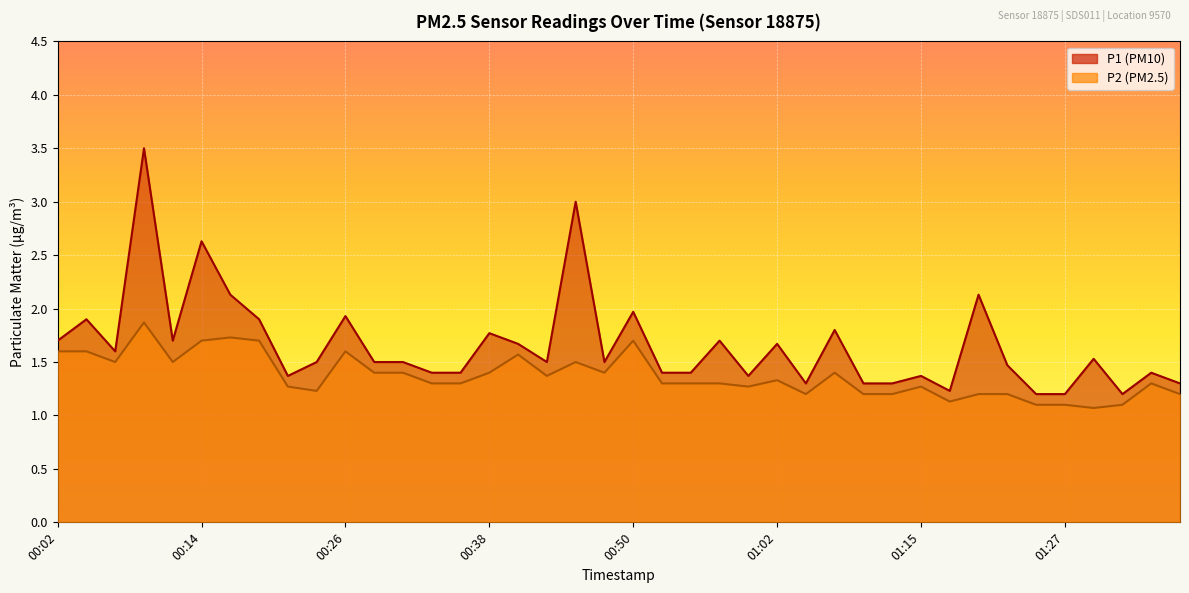

Reading left to right, list all the values displayed in this chart.

P1: 1.7	1.9	1.6	3.5	1.7	2.6	2.1	1.9	1.4	1.5	1.9	1.5	1.5	1.4	1.4	1.8	1.7	1.5	3.0	1.5	2.0	1.4	1.4	1.7	1.4	1.7	1.3	1.8	1.3	1.3	1.4	1.2	2.1	1.5	1.2	1.2	1.5	1.2	1.4	1.3
P2: 1.6	1.6	1.5	1.9	1.5	1.7	1.7	1.7	1.3	1.2	1.6	1.4	1.4	1.3	1.3	1.4	1.6	1.4	1.5	1.4	1.7	1.3	1.3	1.3	1.3	1.3	1.2	1.4	1.2	1.2	1.3	1.1	1.2	1.2	1.1	1.1	1.1	1.1	1.3	1.2